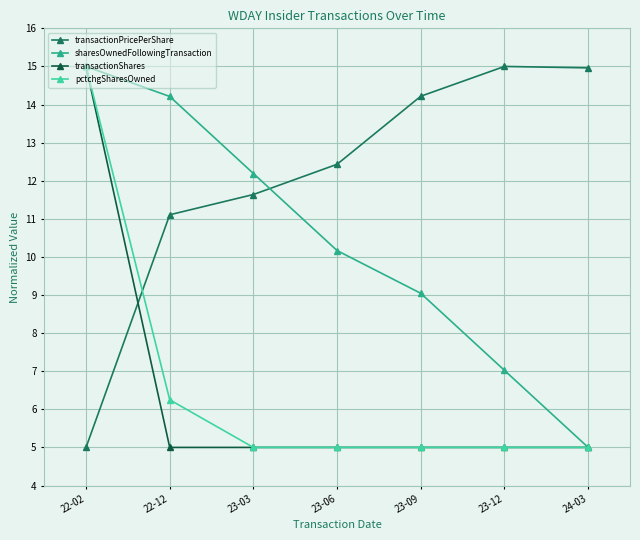

Which series ends up on top after the final intersection of pctchgSharesOwned and transactionPricePerShare?

transactionPricePerShare